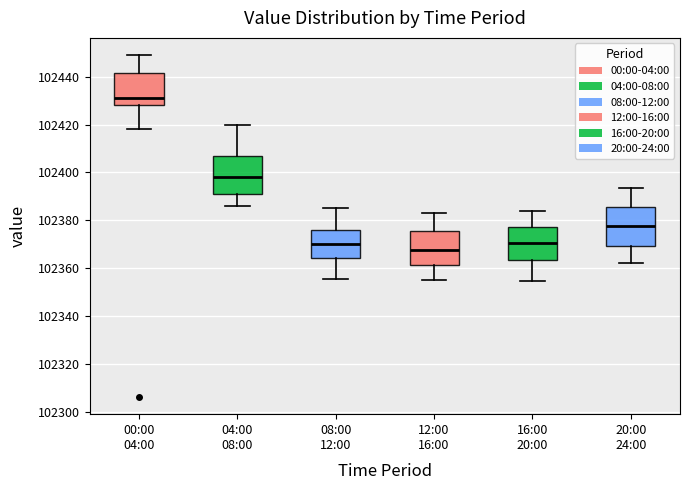

Reading left to right, read every box against the y-axis: the position of its median line, the range the box covers, and the ends of its whiskers. The values are not printed on the chart, so give them approximately, as read against the axis.

00:00 04:00: median 102430, box 102428 to 102442, whiskers 102418 to 102450
04:00 08:00: median 102398, box 102392 to 102406, whiskers 102386 to 102420
08:00 12:00: median 102370, box 102364 to 102376, whiskers 102356 to 102386
12:00 16:00: median 102368, box 102362 to 102376, whiskers 102356 to 102384
16:00 20:00: median 102370, box 102364 to 102378, whiskers 102354 to 102384
20:00 24:00: median 102378, box 102370 to 102386, whiskers 102362 to 102394